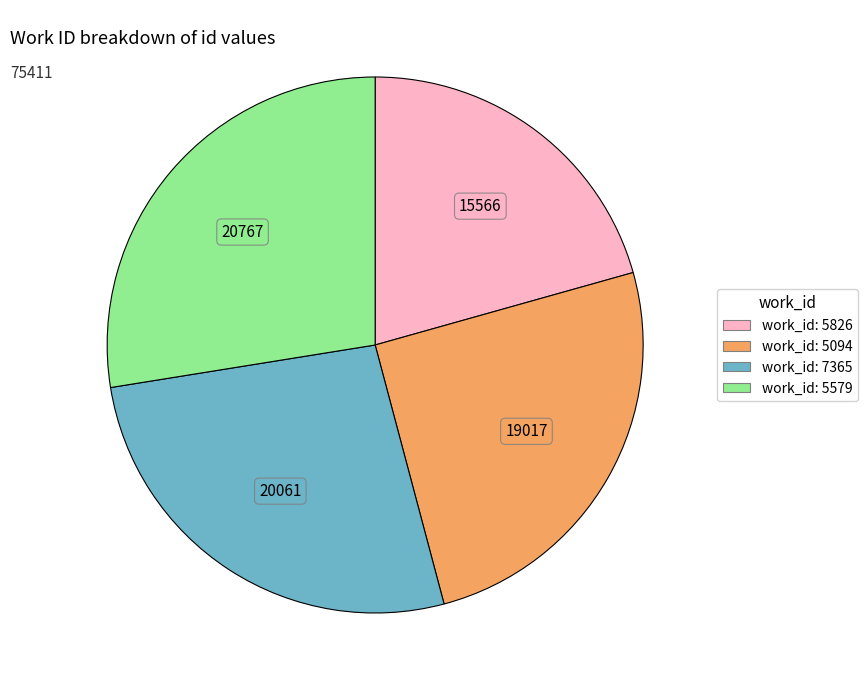

Is there a majority slice in this chart?

No